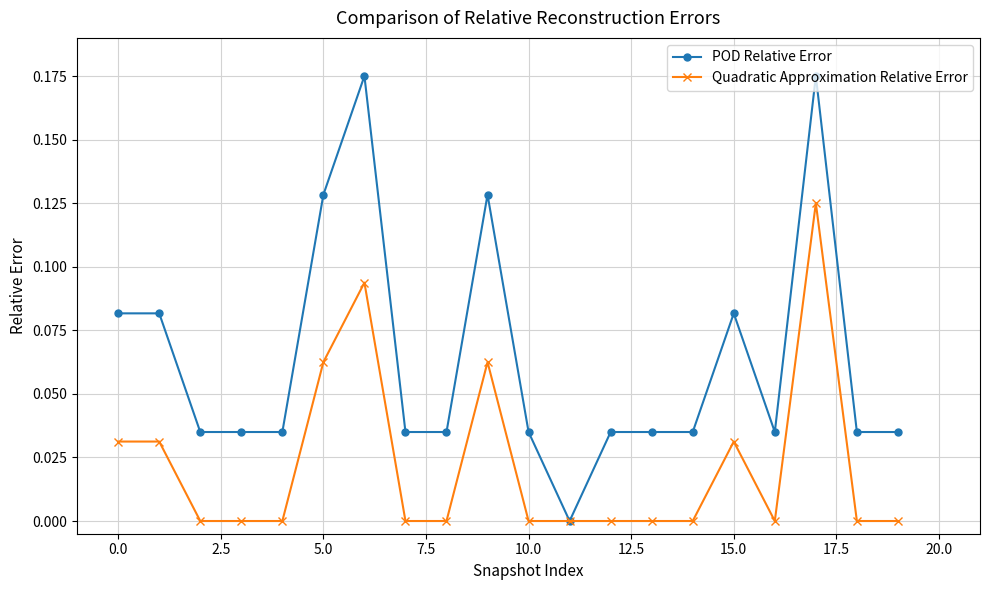

Which series has the largest total across all categories?

POD Relative Error